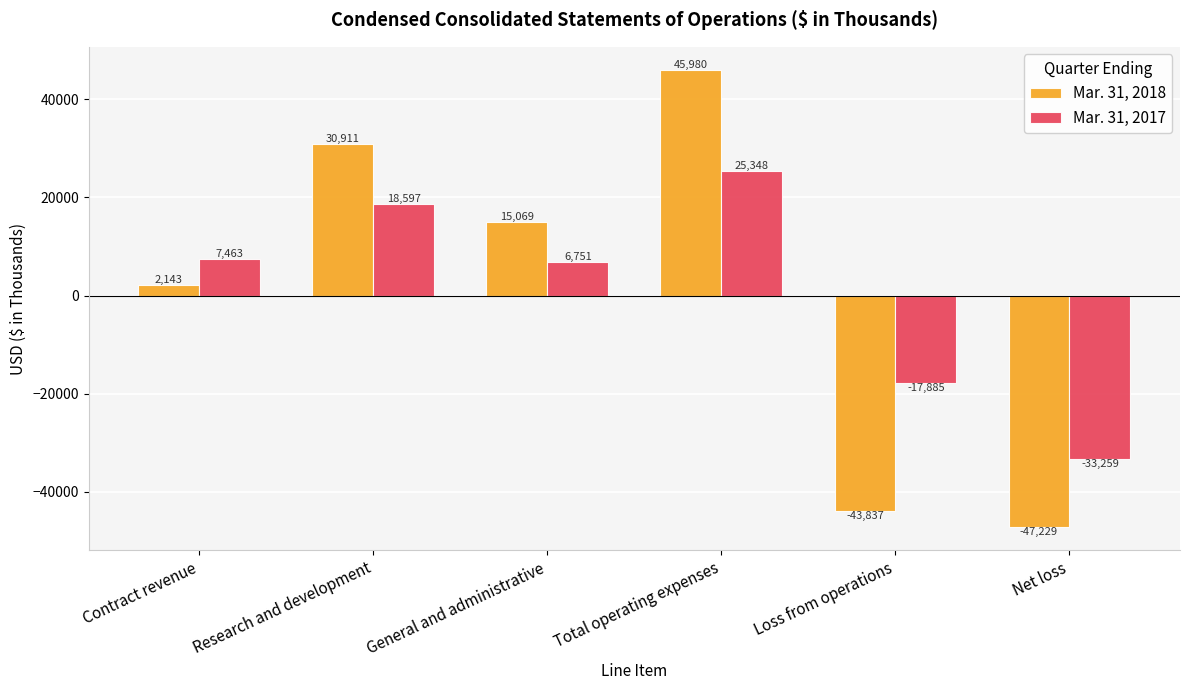

What position from the left is Total operating expenses?

4